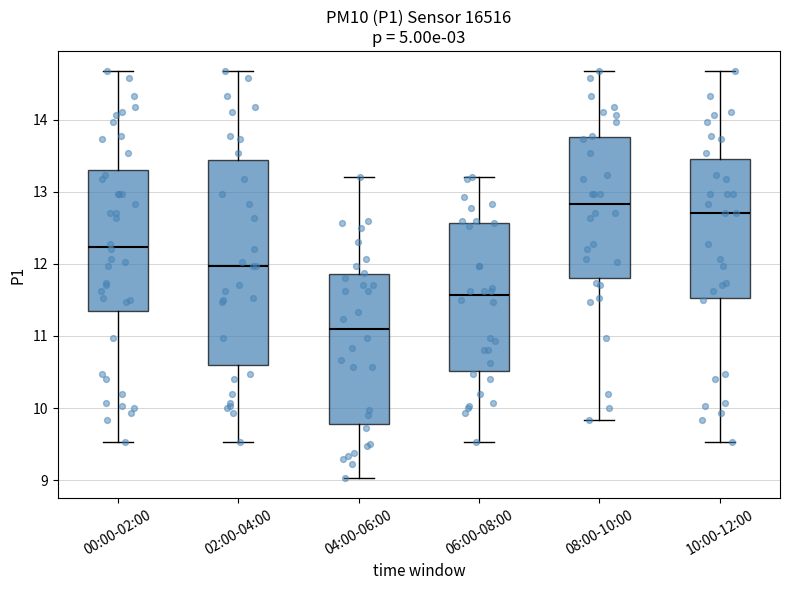

Where is the lower edge of the box for 04:00-06:00 on the y-axis? The values are not printed on the chart, so give them approximately, as read against the axis.

9.8